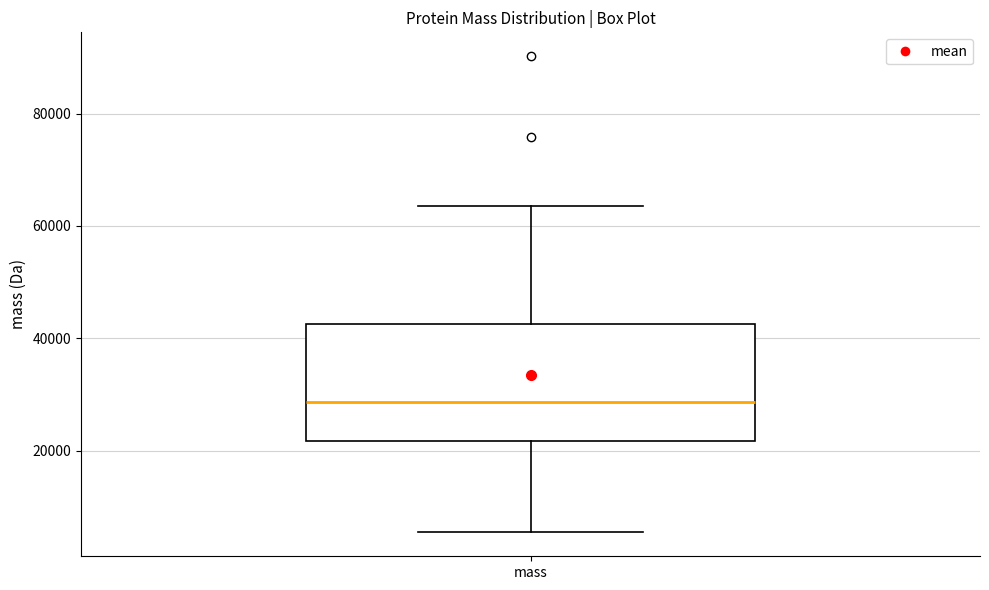

Read this box plot against the y-axis: the position of the median line, the range covered by the box, and the ends of both whiskers. The values are not printed on the chart, so give them approximately, as read against the axis.

median 28000, box 22000 to 42000, whiskers 6000 to 64000